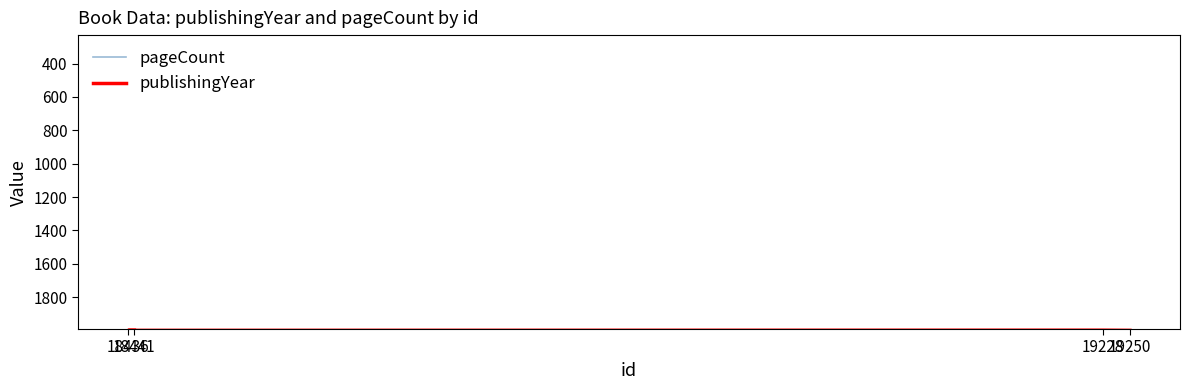

True or false: pageCount has more than 2 interior local peaks.

False